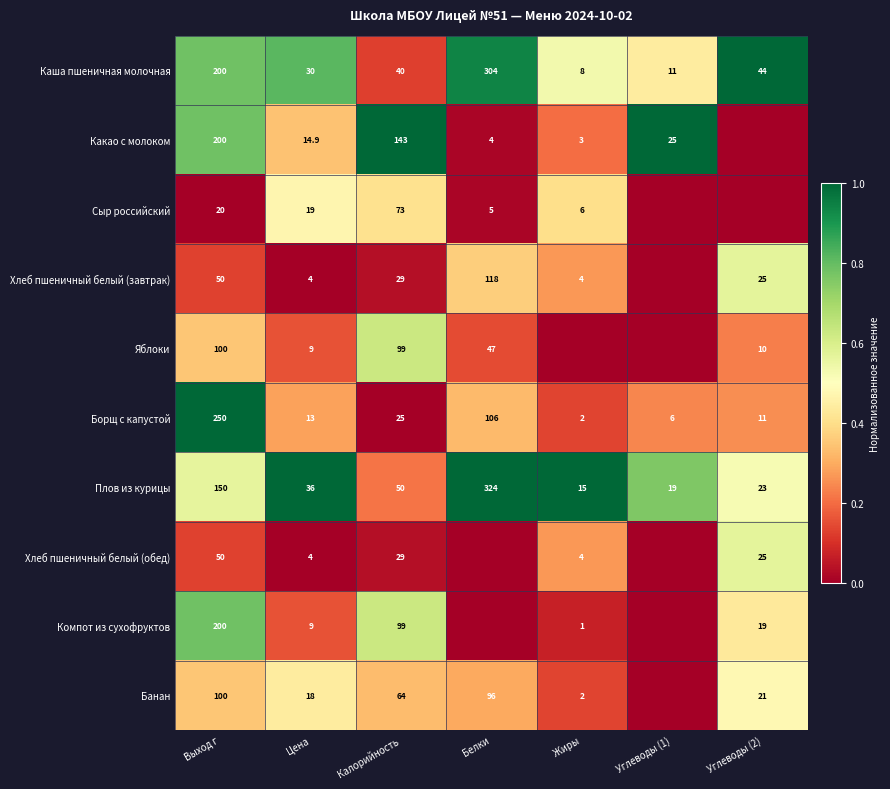

Which series changed the most between Выход г and Цена?

Борщ с капустой